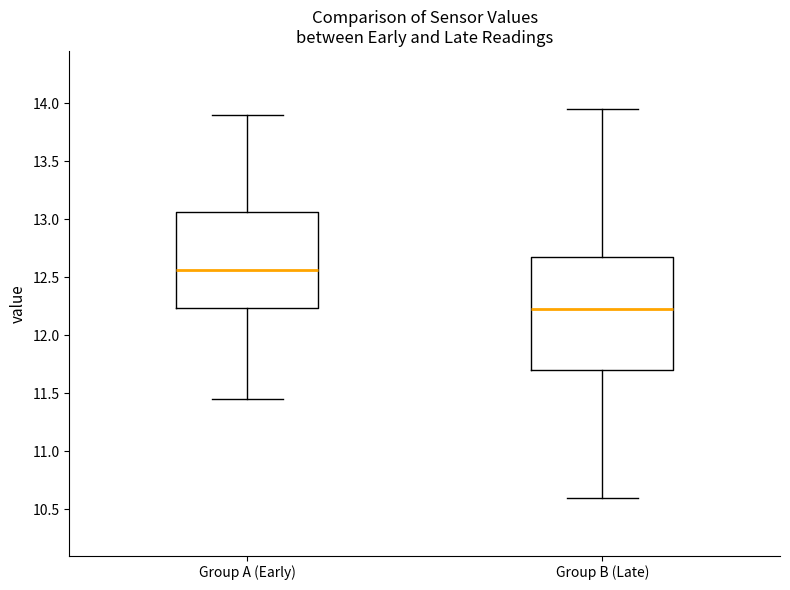

Where does the lower whisker of the box for Group A (Early) end on the y-axis? The values are not printed on the chart, so give them approximately, as read against the axis.

11.45